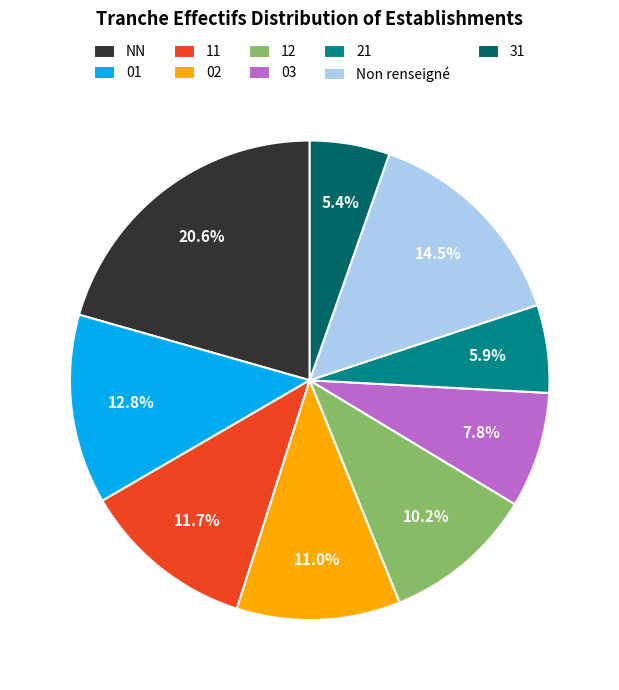

What is the largest slice in the pie chart?

NN